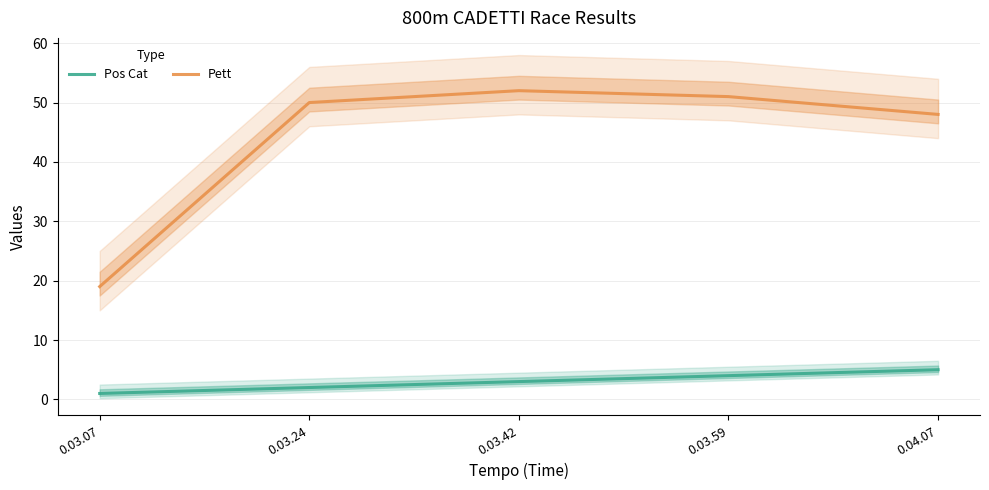

The value of Pos Cat at 0.04.07 is 1. True or false?

False